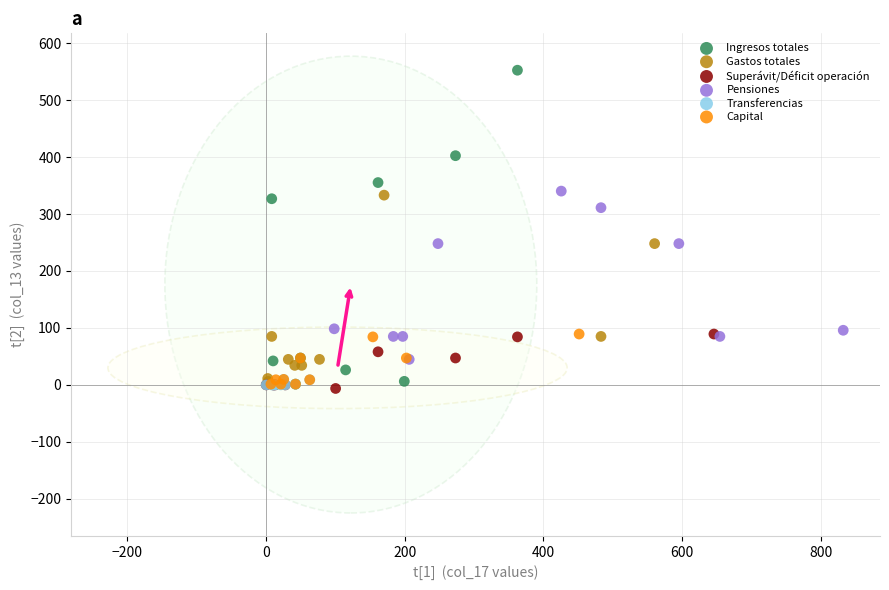

Which series has the largest Y range (max minus min)?

Ingresos totales